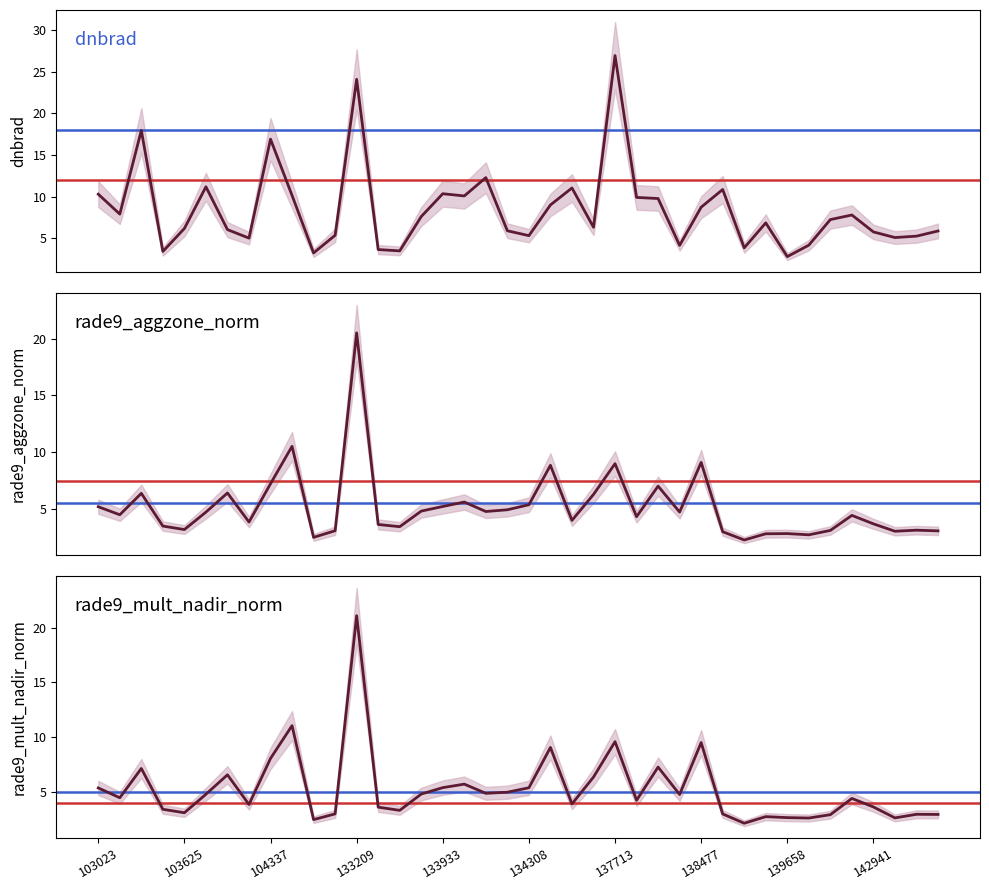

The rade9_mult_nadir_norm series shows 5.4 at 133933. True or false?

True